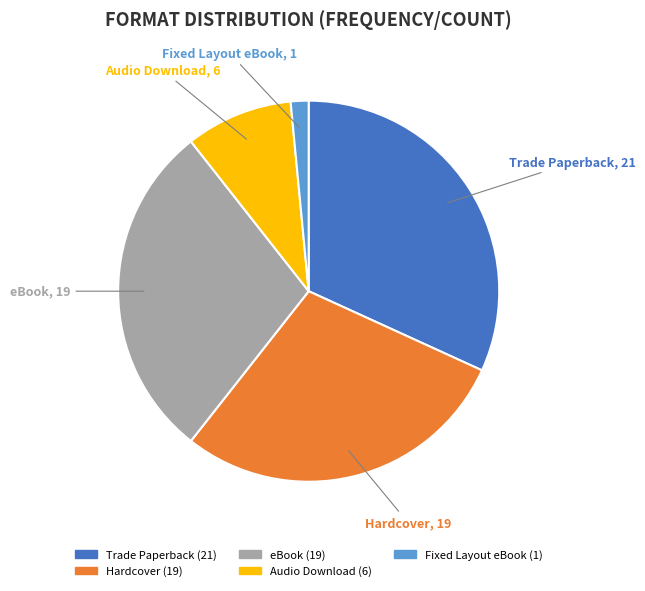

How many segments does this pie chart have?

5